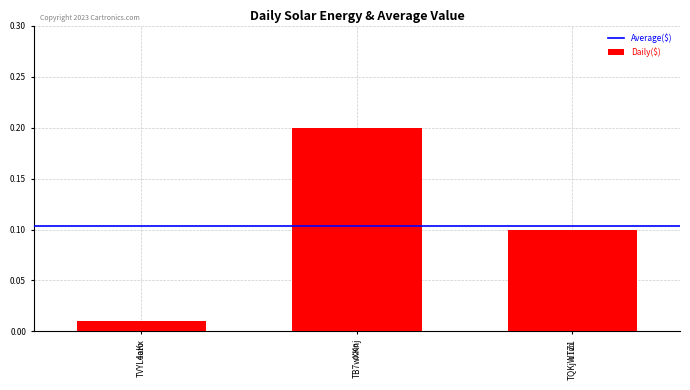

What is the label of the 3rd bar from the right?

TVYL4aKx